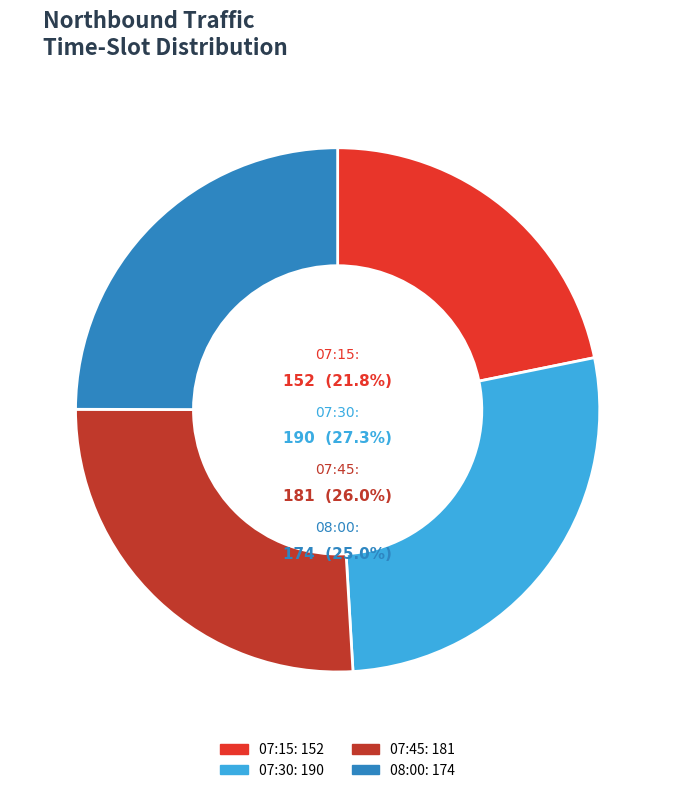

Combined, what portion of the pie is 07:45 and 07:15?

47.8%